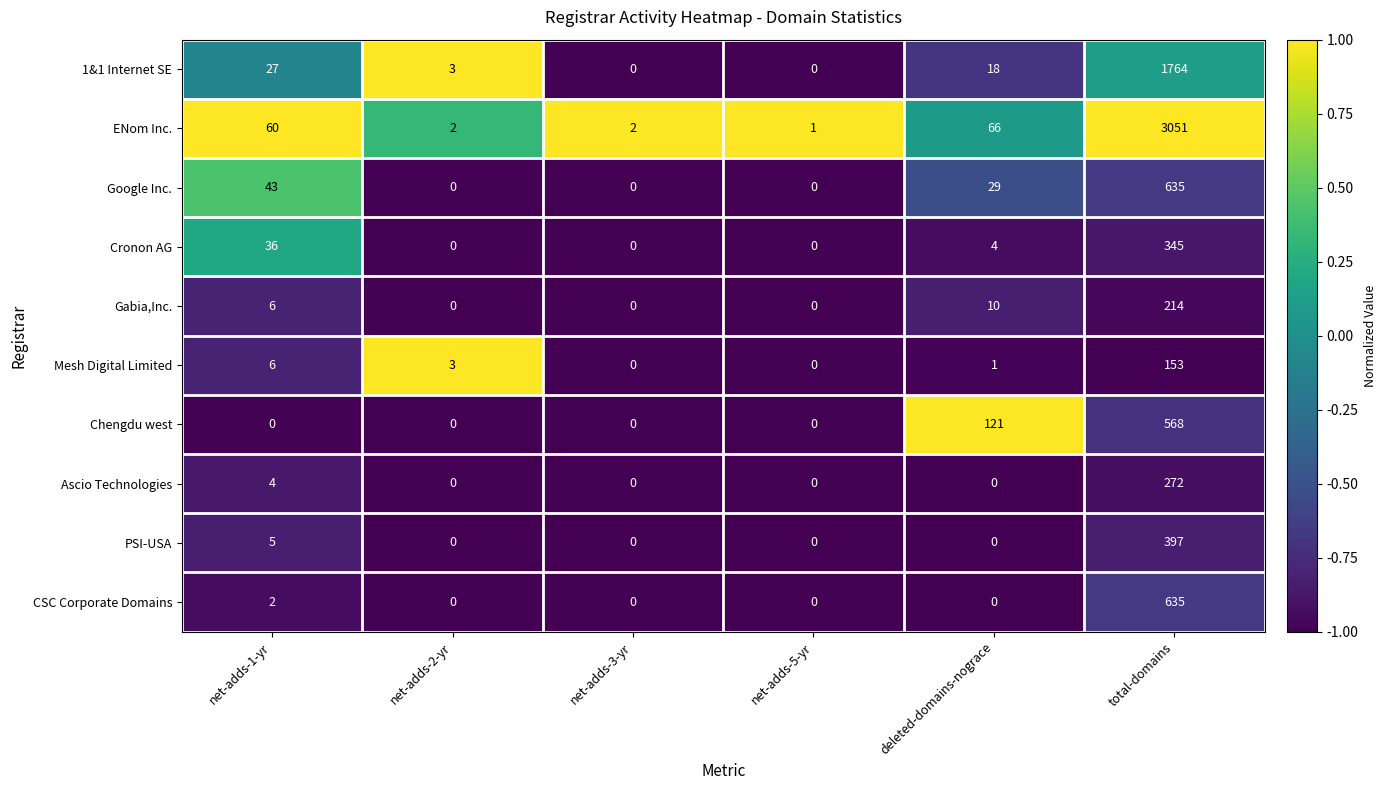

What is the greatest value displayed?

3051